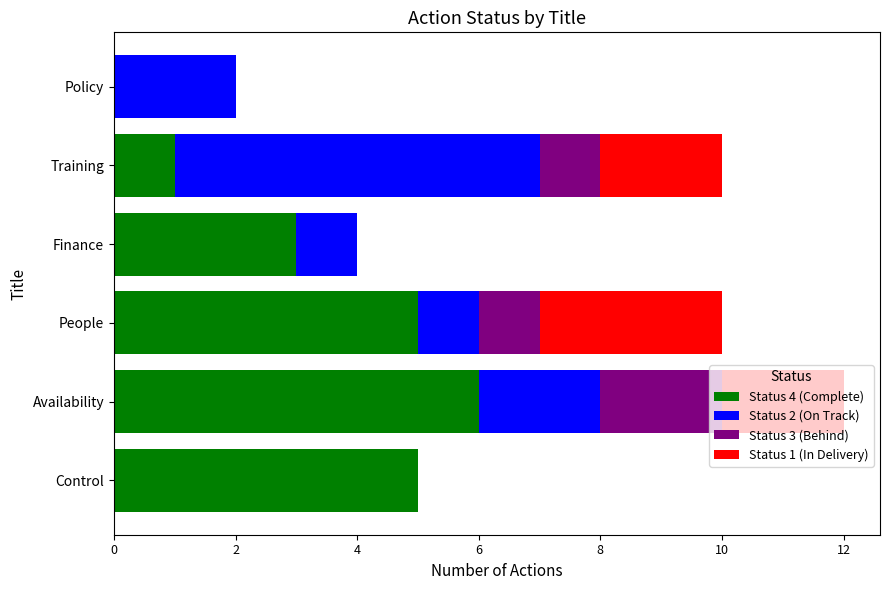

At which label does Status 4 (Complete) reach its peak?

Availability